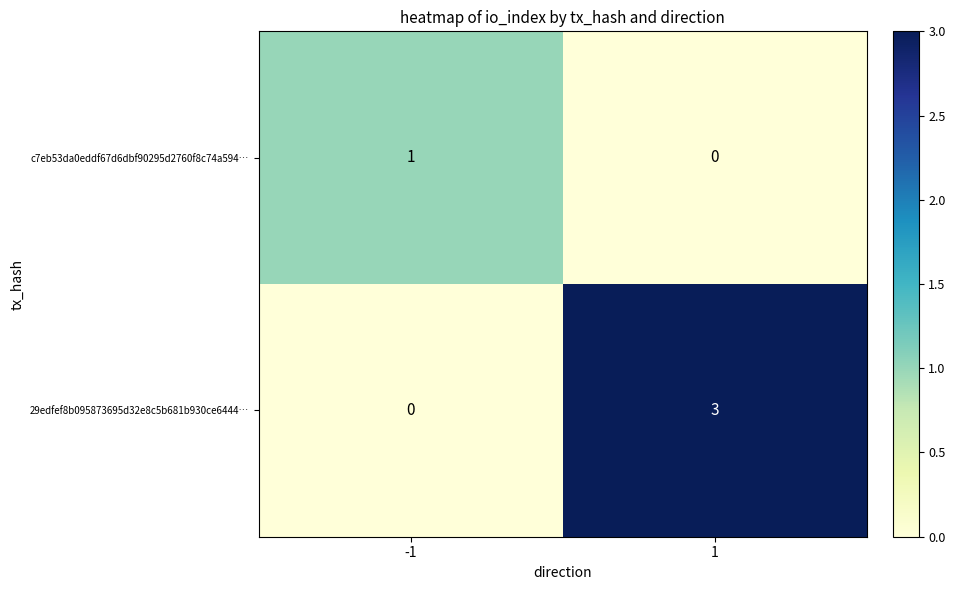

Rank the series by their average value, from lowest to highest.

c7eb53da0eddf67d6dbf90295d2760f8c74a594…, 29edfef8b095873695d32e8c5b681b930ce6444…